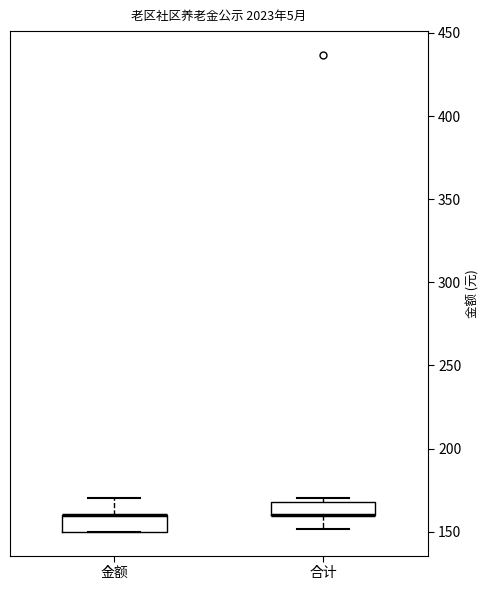

Reading left to right, read every box against the y-axis: the position of its median line, the range the box covers, and the ends of its whiskers. The values are not printed on the chart, so give them approximately, as read against the axis.

金额: median 160 (drawn on the box's upper edge), box 150 to 160, whiskers 150 to 170
合计: median 160 (drawn on the box's lower edge), box 160 to 170, whiskers 150 to 170 (just above the box's upper edge)